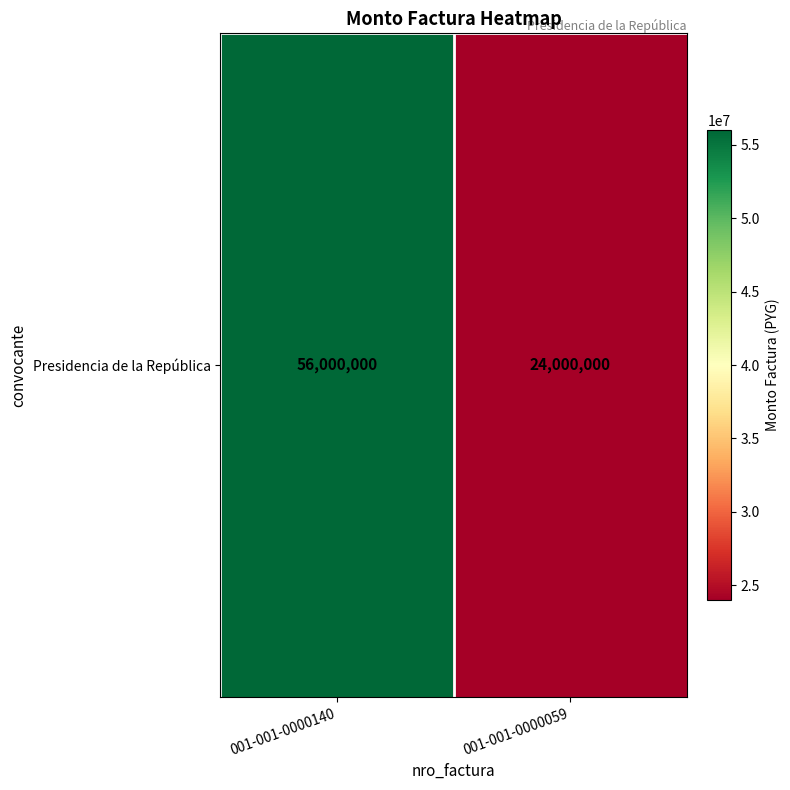

How many data points are less than 56000000?

1